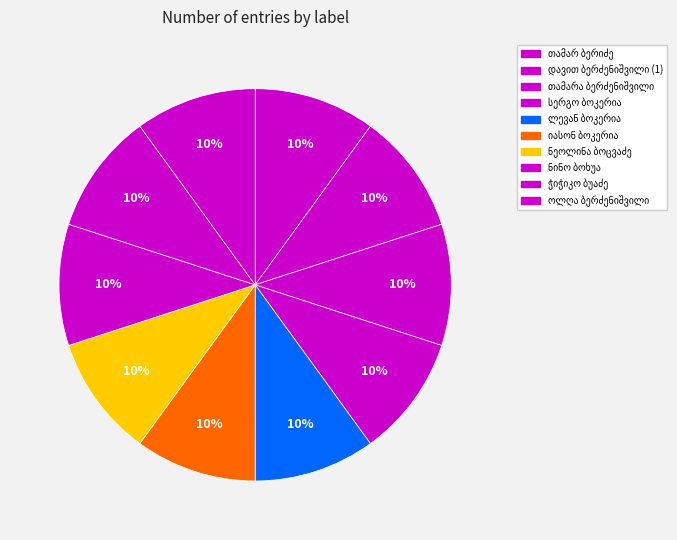

Rank the categories by value from lowest to highest.

ჭიჭიკო ბუაძე, ნინო ბოხუა, ნეოლინა ბოცვაძე, ლევან ბოკერია, იასონ ბოკერია, სერგო ბოკერია, ოლღა ბერძენიშვილი, თამარა ბერძენიშვილი, დავით ბერძენიშვილი (1), თამარ ბერიძე